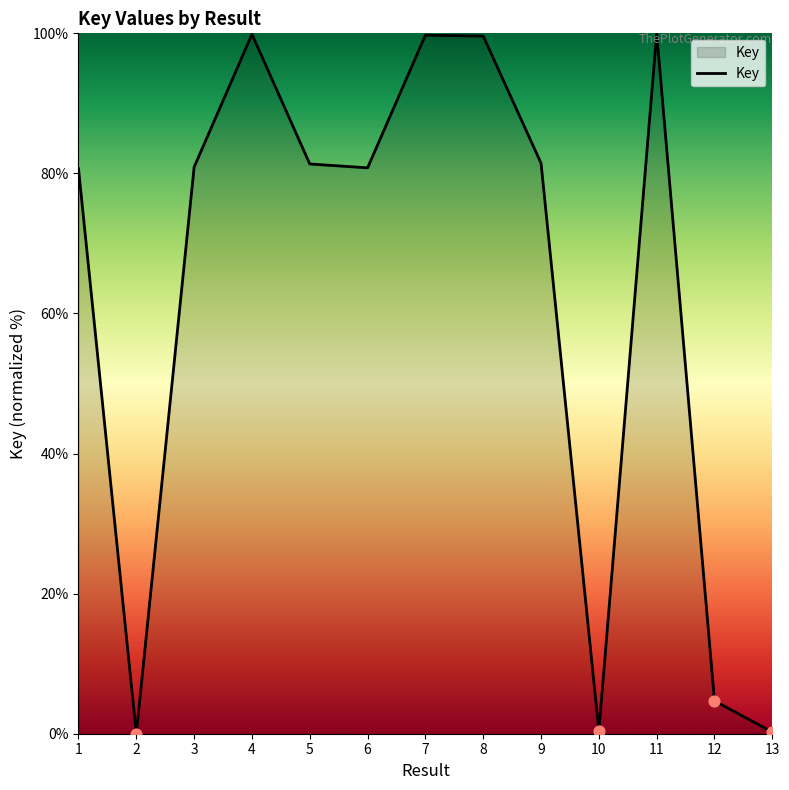

What is the change in value from 2 to 7?

+99.7